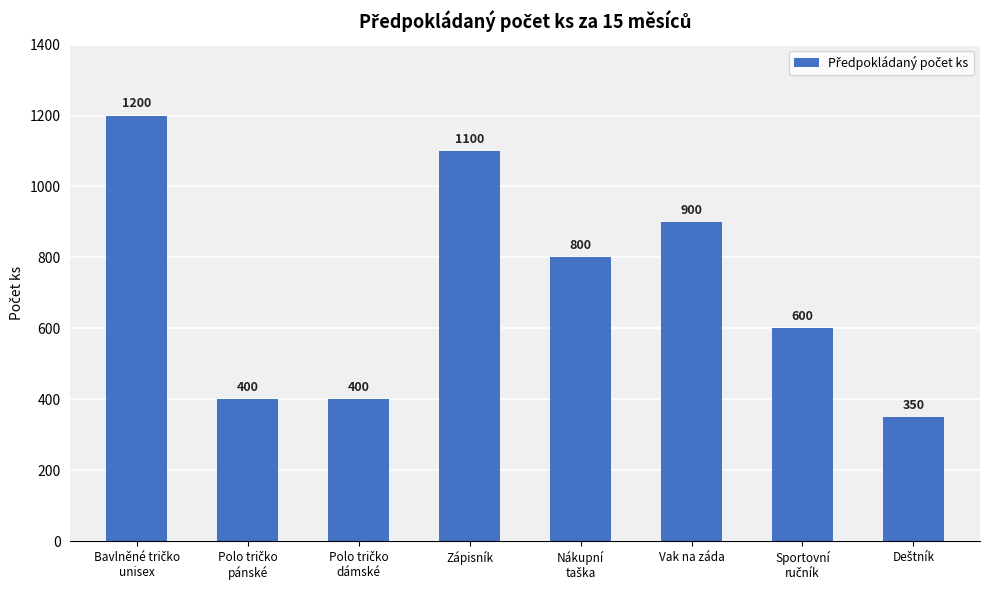

How many bars are there in total?

8